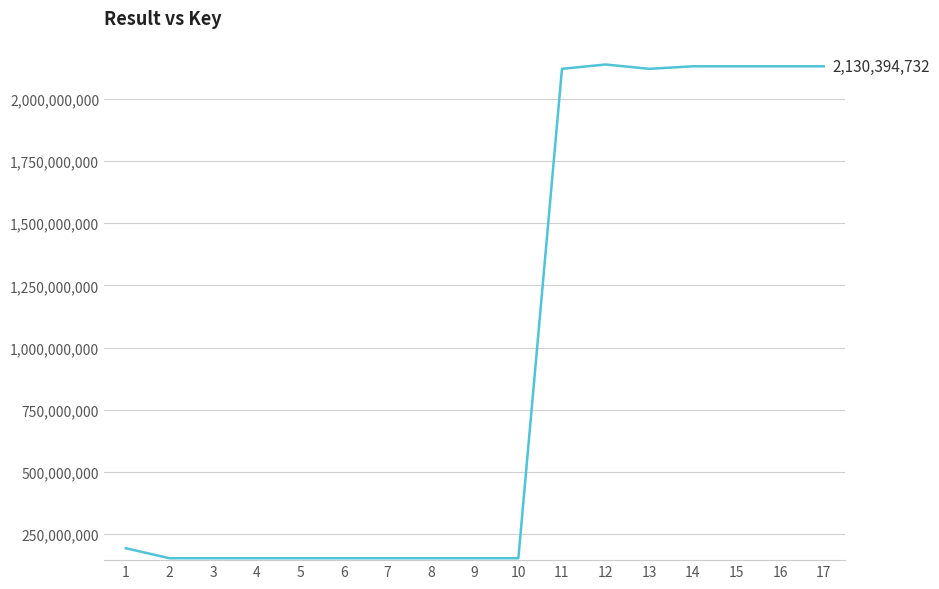

True or false: the data shows 2137641560 at 12.

True